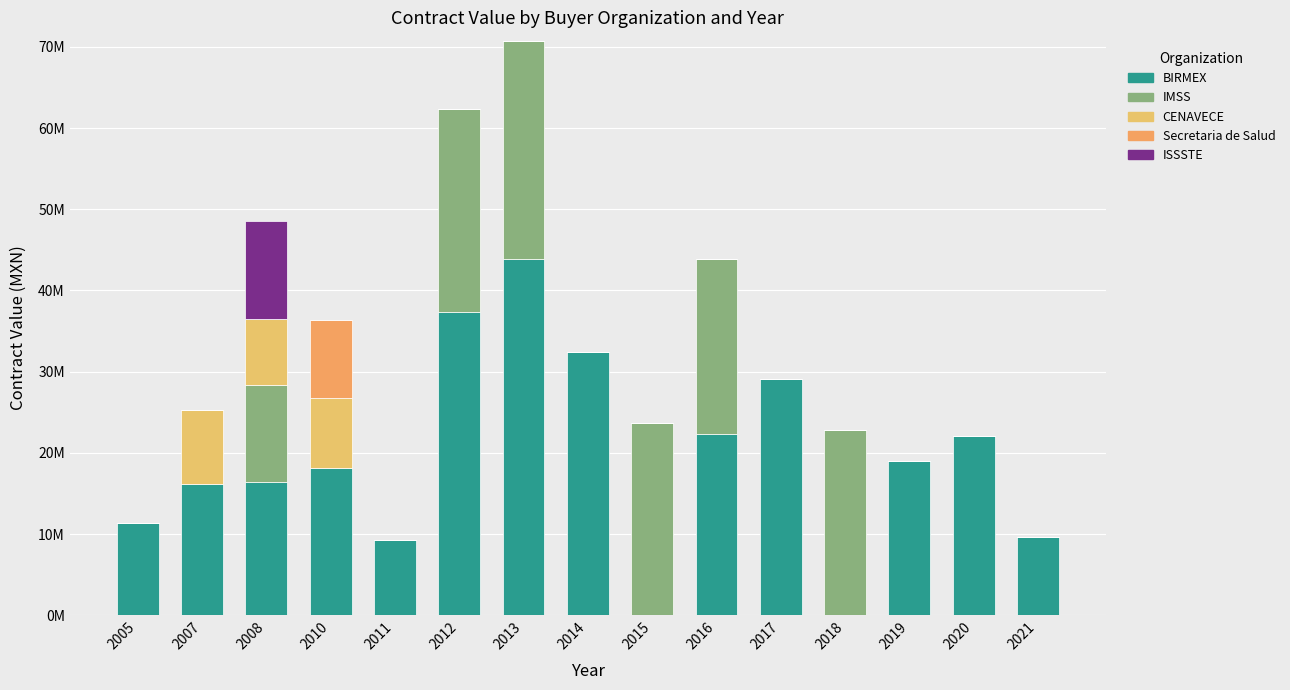

What is the average value of the ISSSTE series?

799933.3